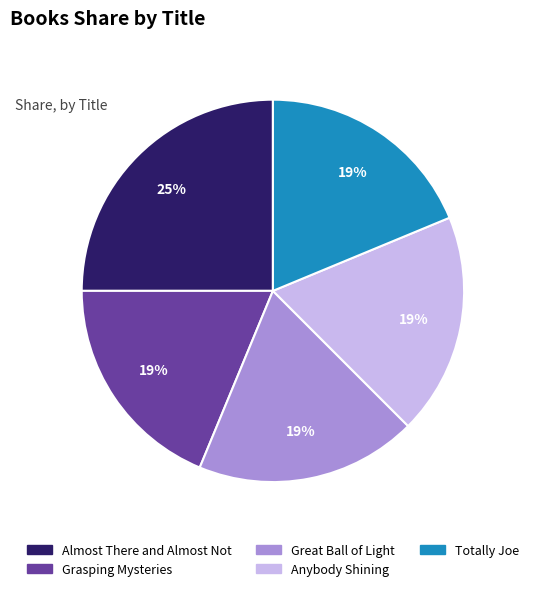

Which category has the biggest portion of the pie?

Almost There and Almost Not